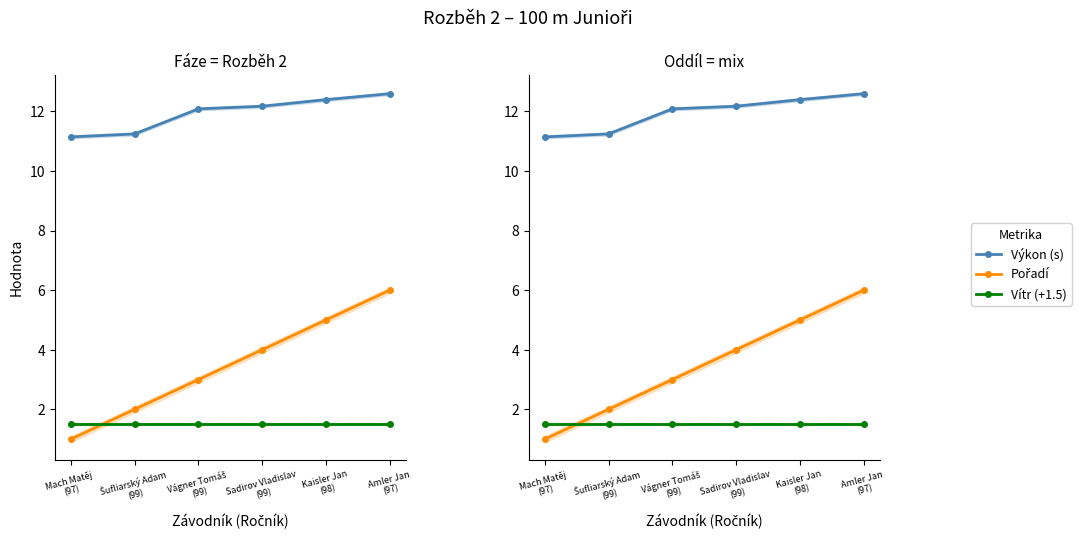

What is the value of the Vítr (+1.5) point at the 2nd from the left?

1.5